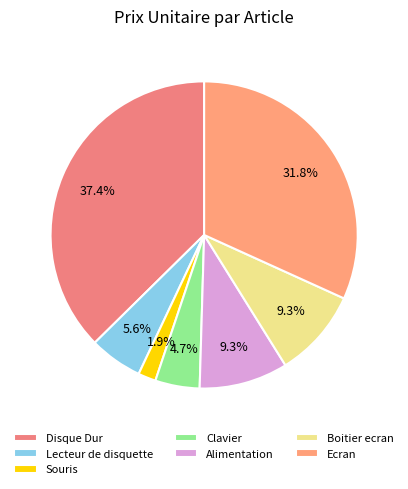

Which category has the biggest portion of the pie?

Disque Dur